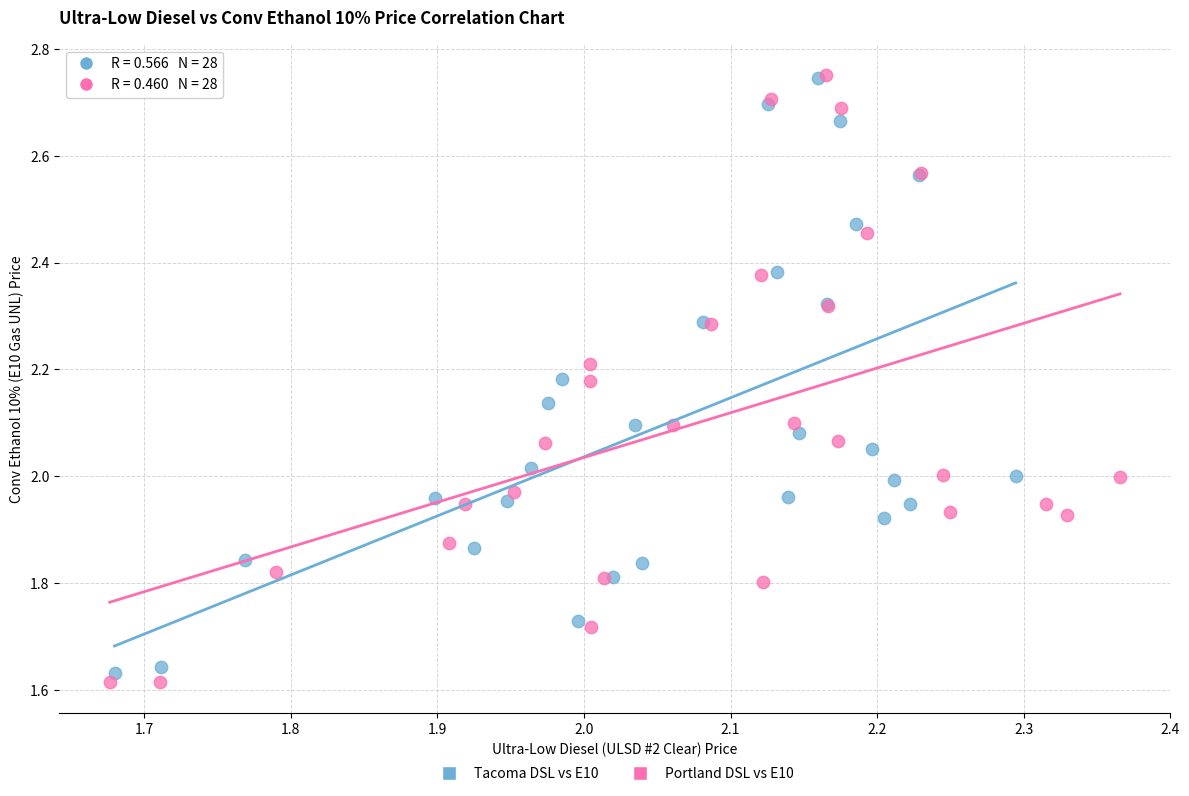

Which series has the largest Y range (max minus min)?

Portland DSL vs E10